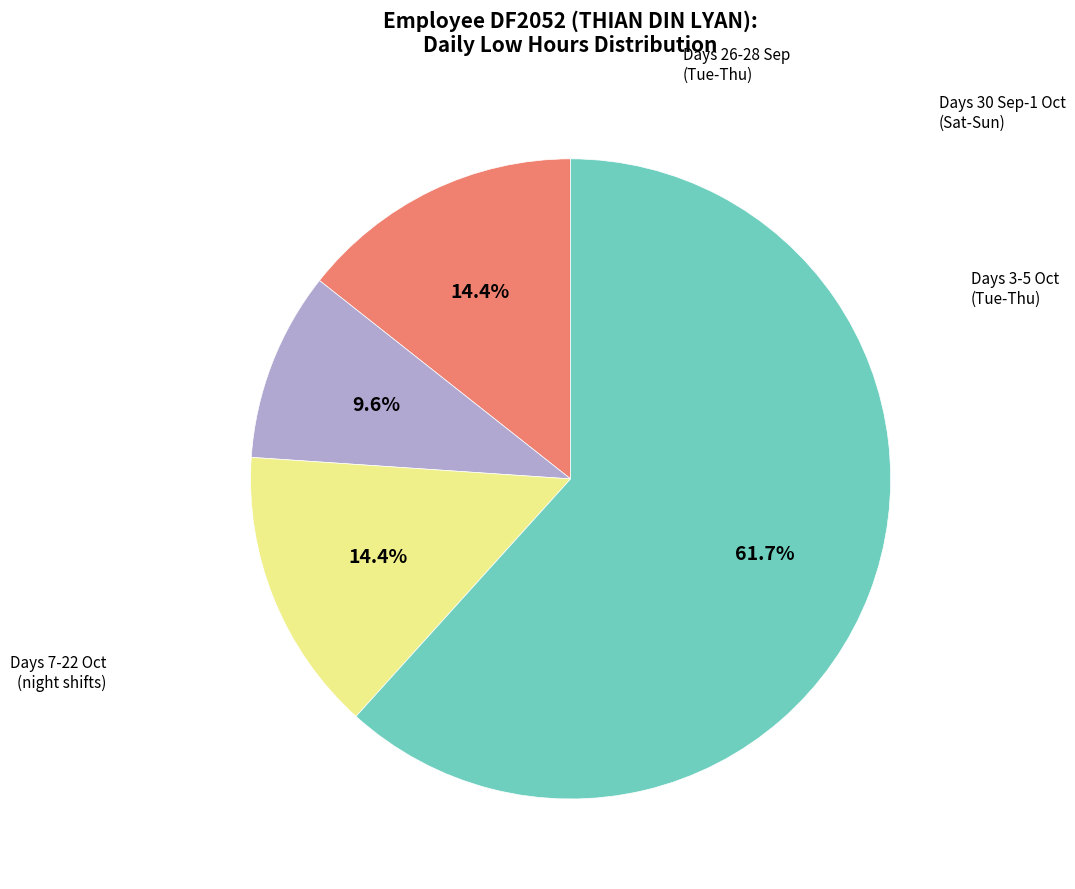

Is there any slice that represents more than half of the pie?

Yes